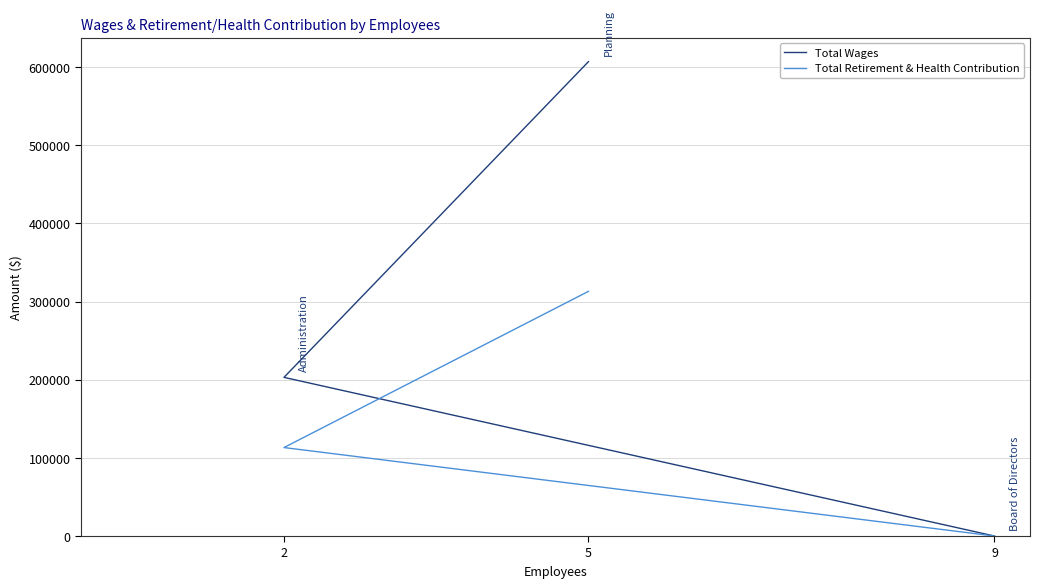

How many data points in Total Retirement & Health Contribution are above 113200?

1